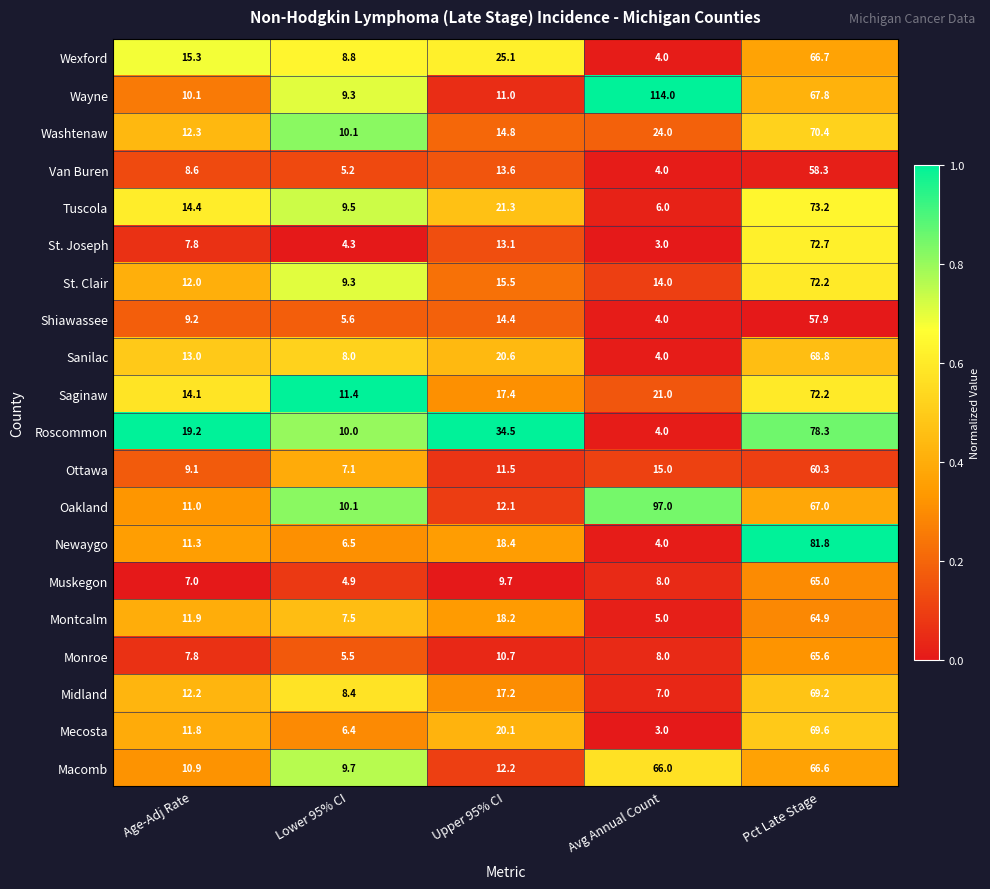

What value does the Newaygo series have at Lower 95% CI?

6.5